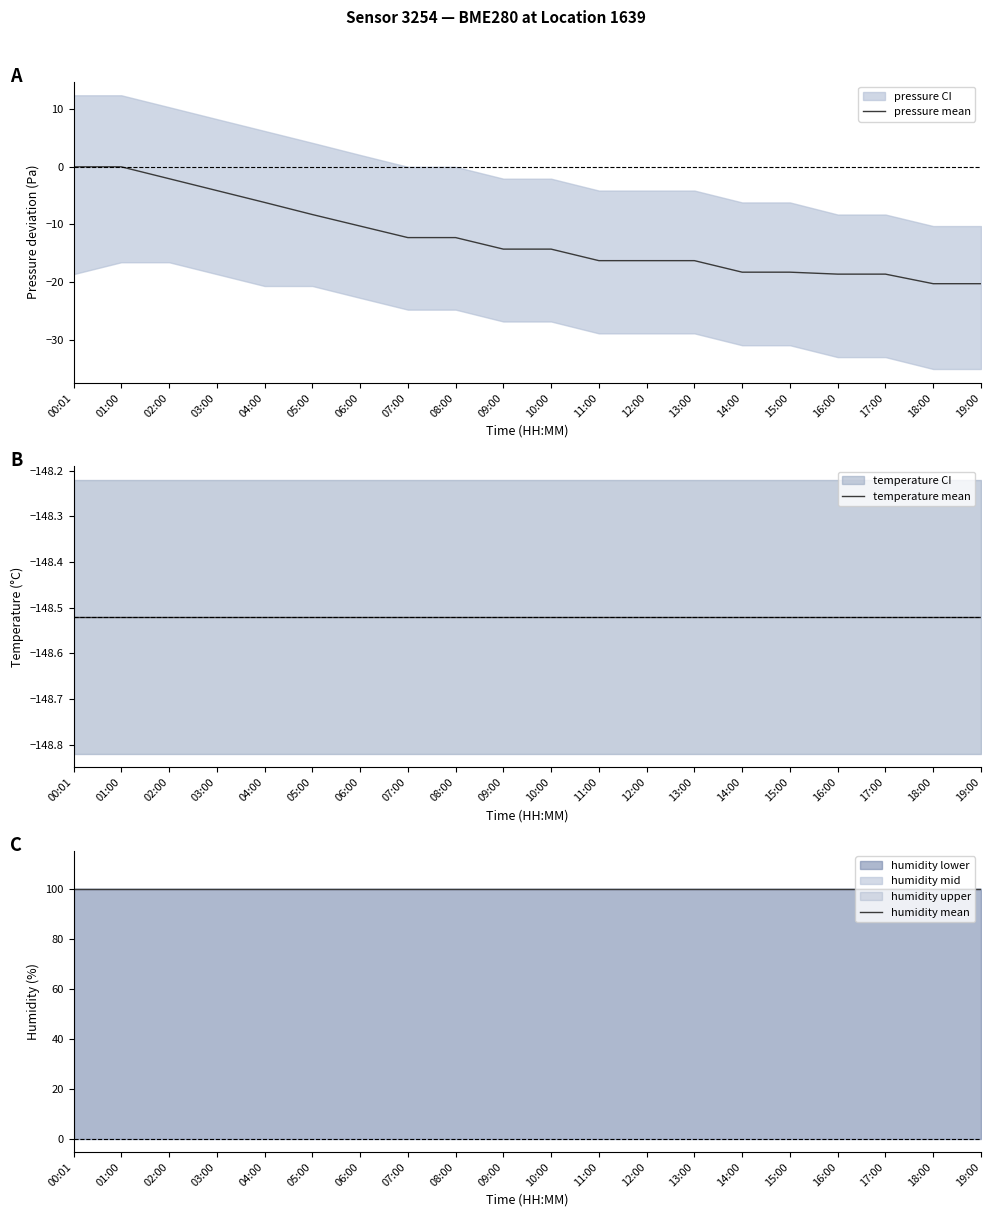

What is the value of the humidity mean point at the 19th from the left?

100.0